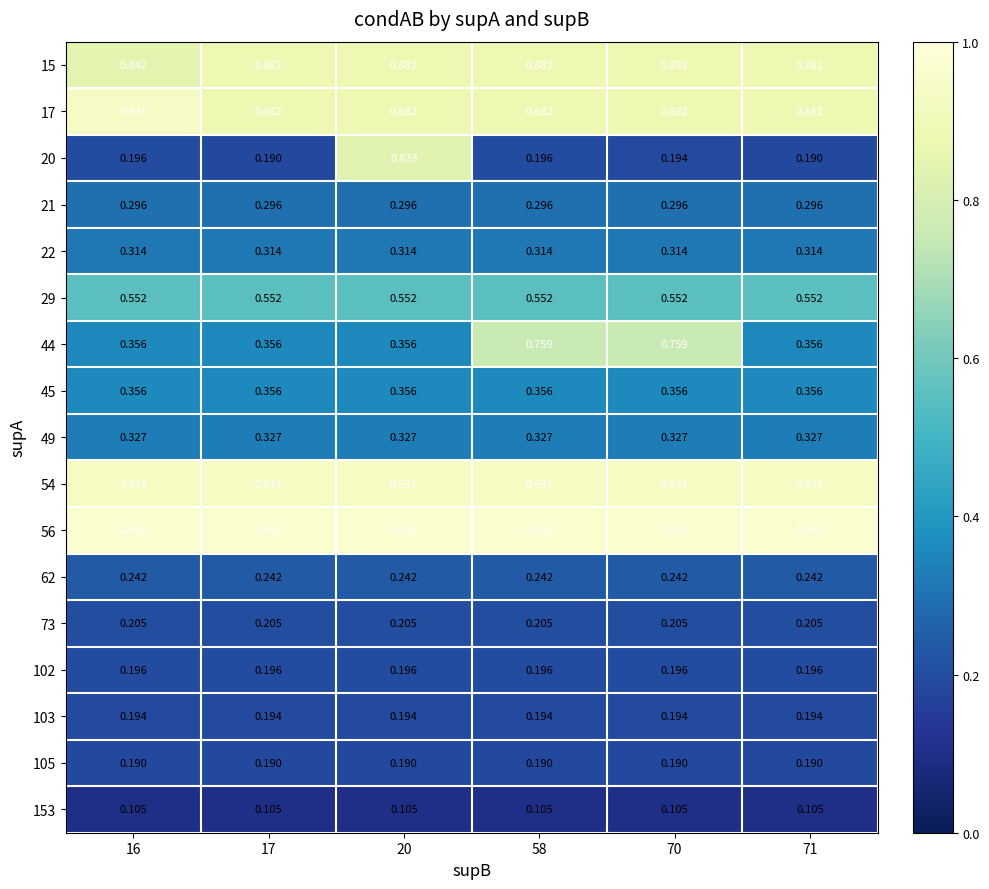

Rank the series by their maximum value, from highest to lowest.

56, 17, 54, 15, 20, 44, 29, 45, 49, 22, 21, 62, 73, 102, 103, 105, 153